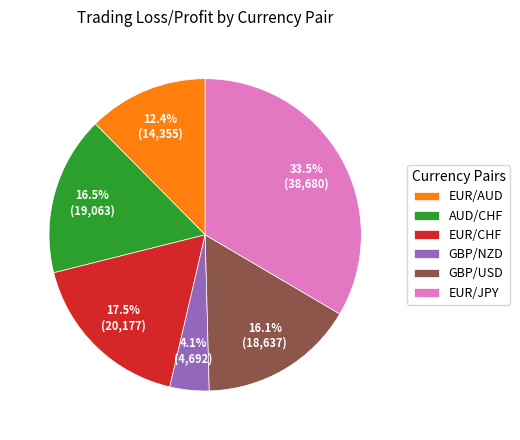

Does EUR/JPY represent more than half of the total?

No